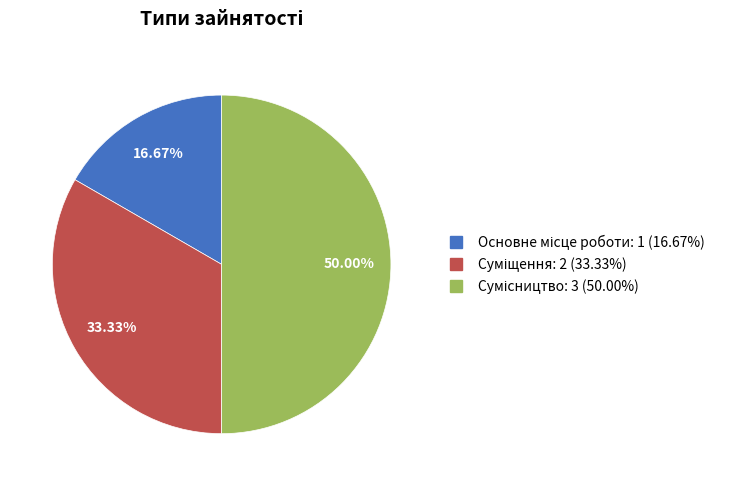

How many slices are in this pie chart?

3